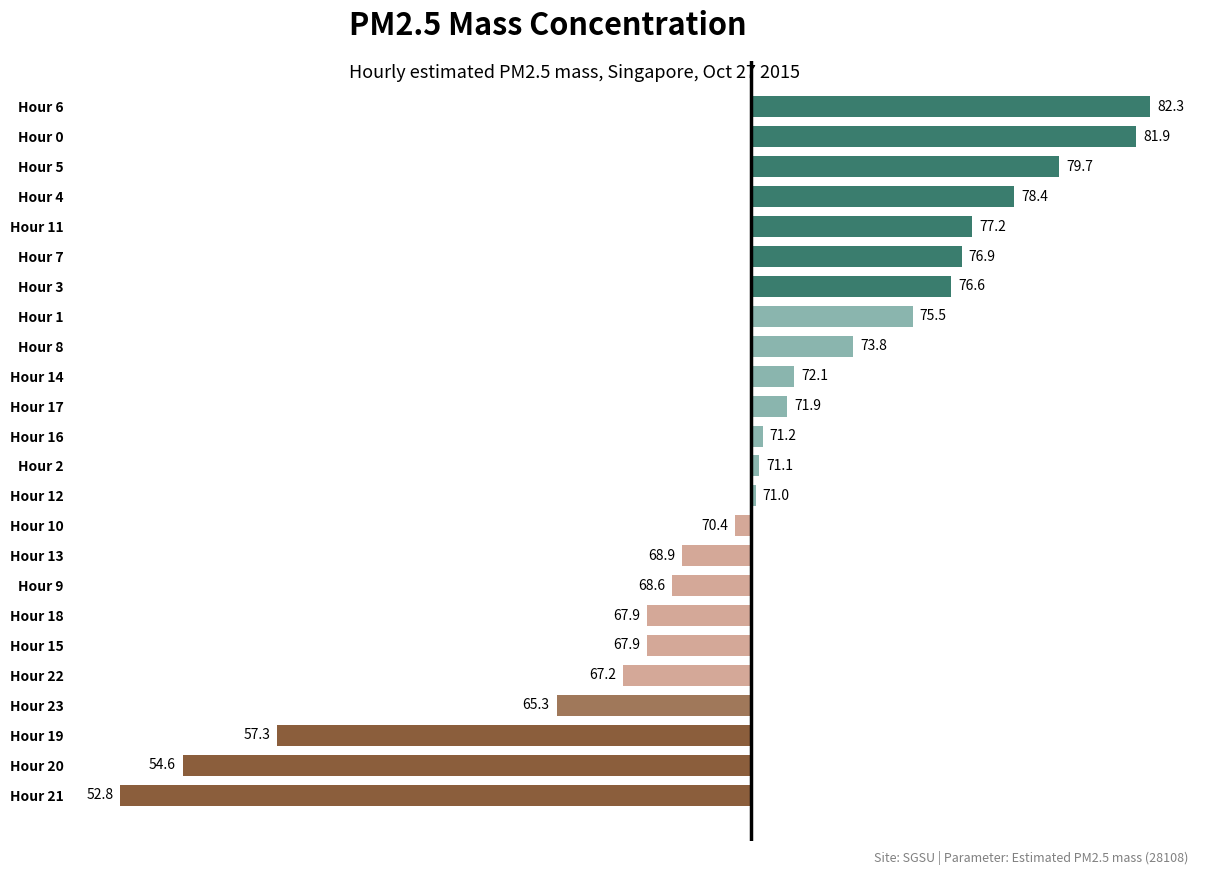

Does the chart contain any negative values?

Yes